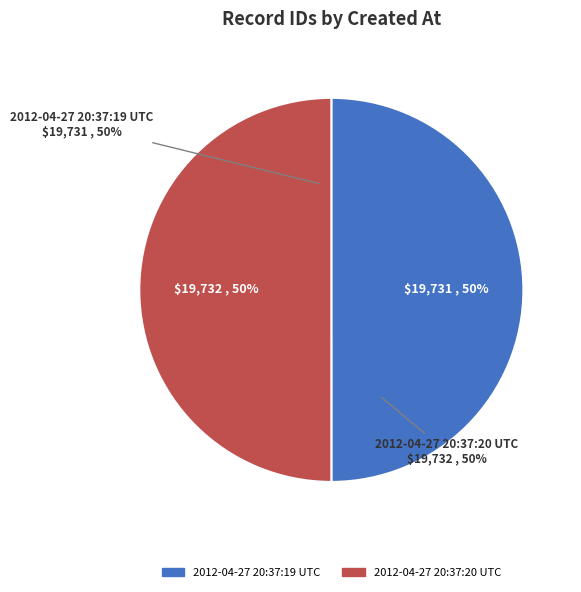

To the nearest percent, what is the average slice percentage?

50%